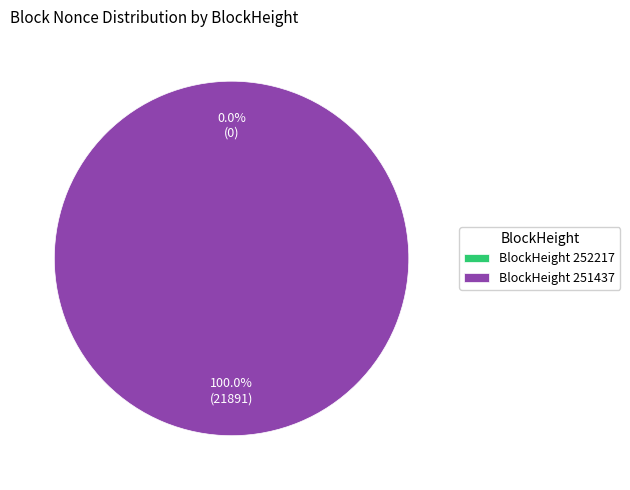

Count the number of slices in the pie.

2